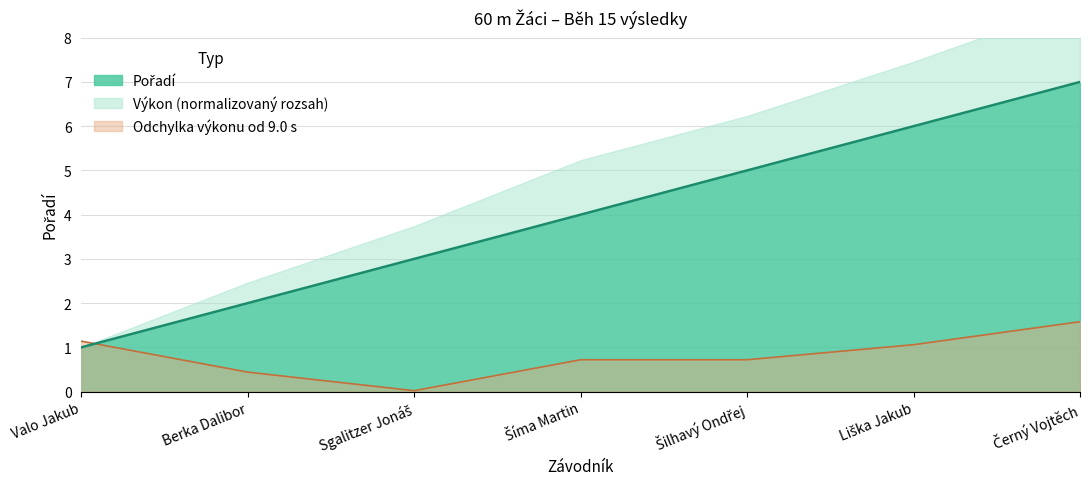

Rank the categories by value from highest to lowest.

Černý Vojtěch, Liška Jakub, Šilhavý Ondřej, Šíma Martin, Sgalitzer Jonáš, Berka Dalibor, Valo Jakub